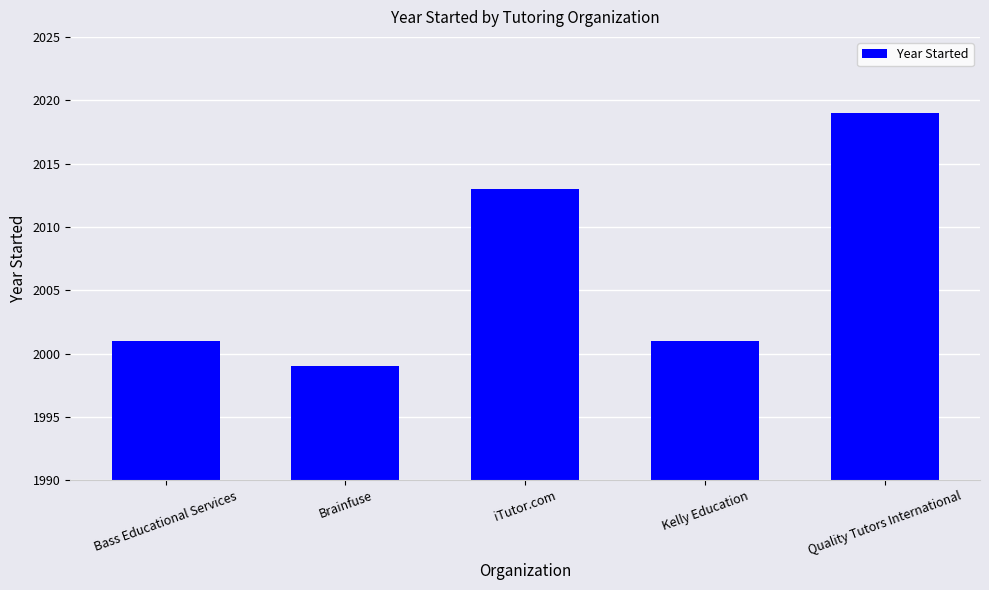

What is the approximate value at Brainfuse?

1999